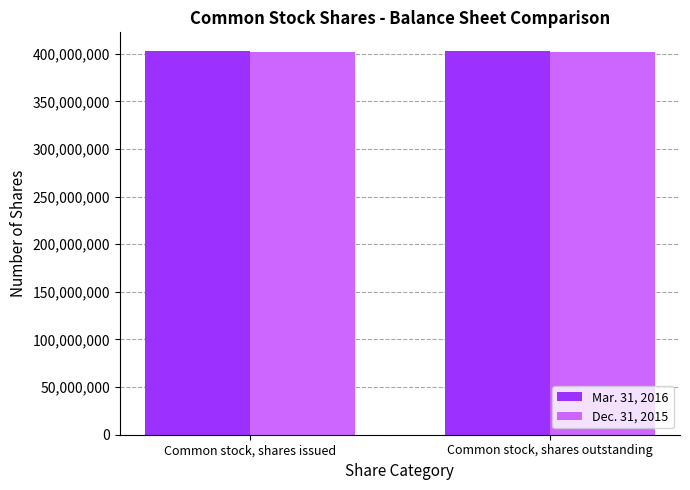

Reading left to right, extract all data points from this chart.

Mar. 31, 2016: Common stock, shares issued=402421525	Common stock, shares outstanding=402421525
Dec. 31, 2015: Common stock, shares issued=402242994	Common stock, shares outstanding=402242994